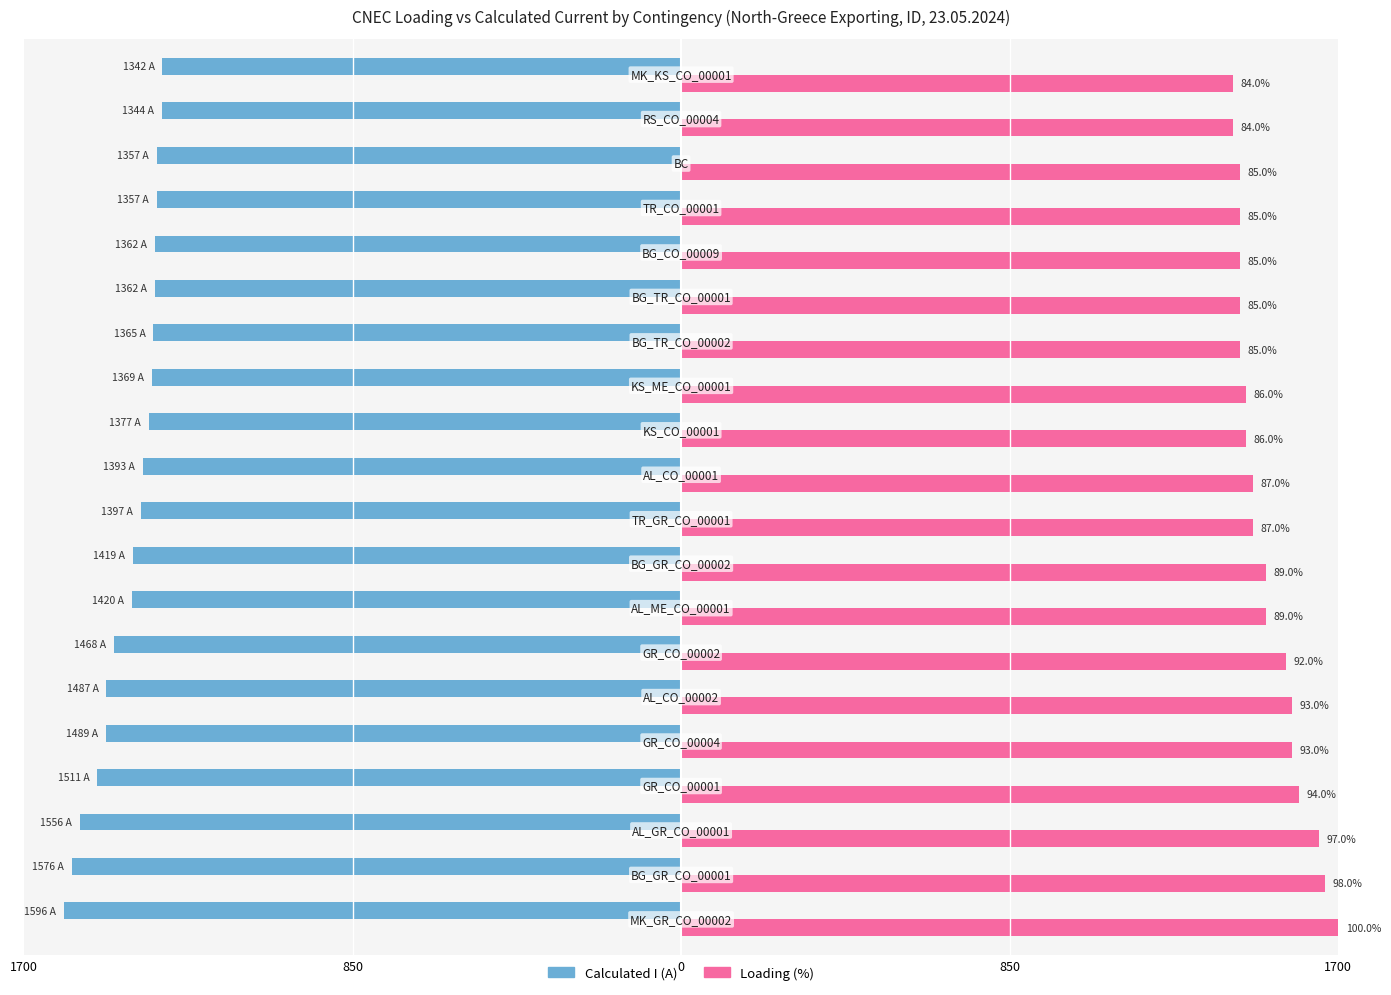

Does the chart contain stacked bars?

No